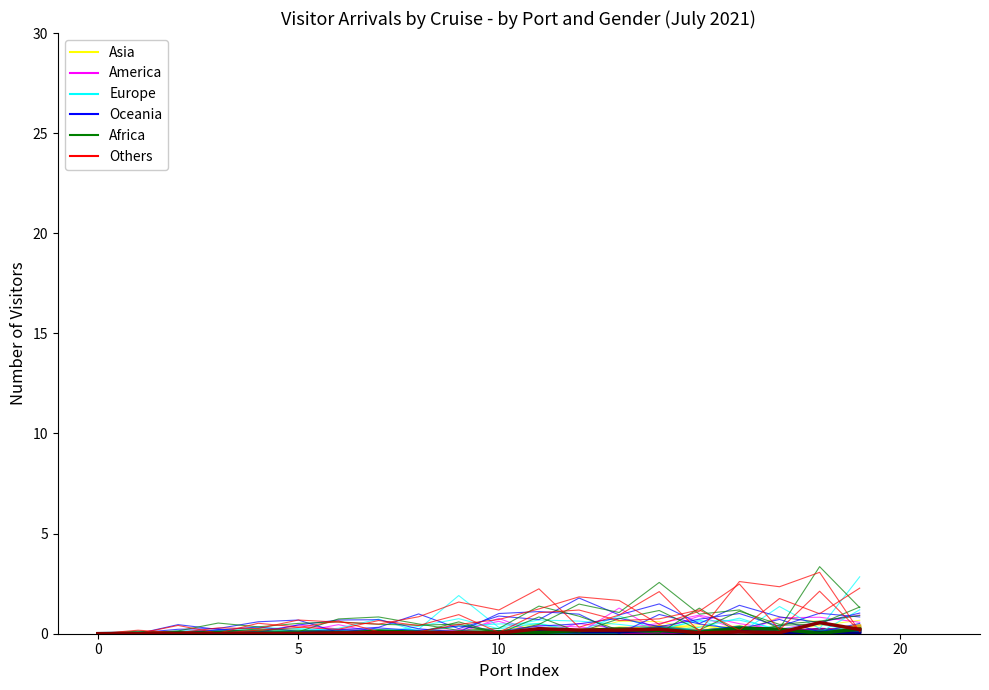

Which series has the widest spread of values?

Europe